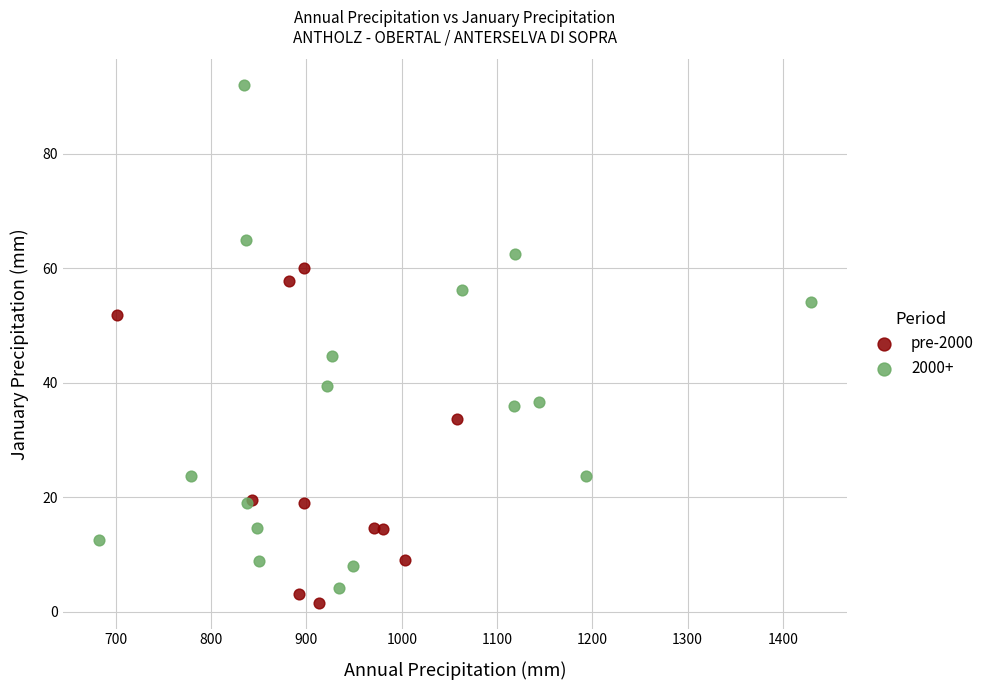

Which series contains the highest Y value?

2000+